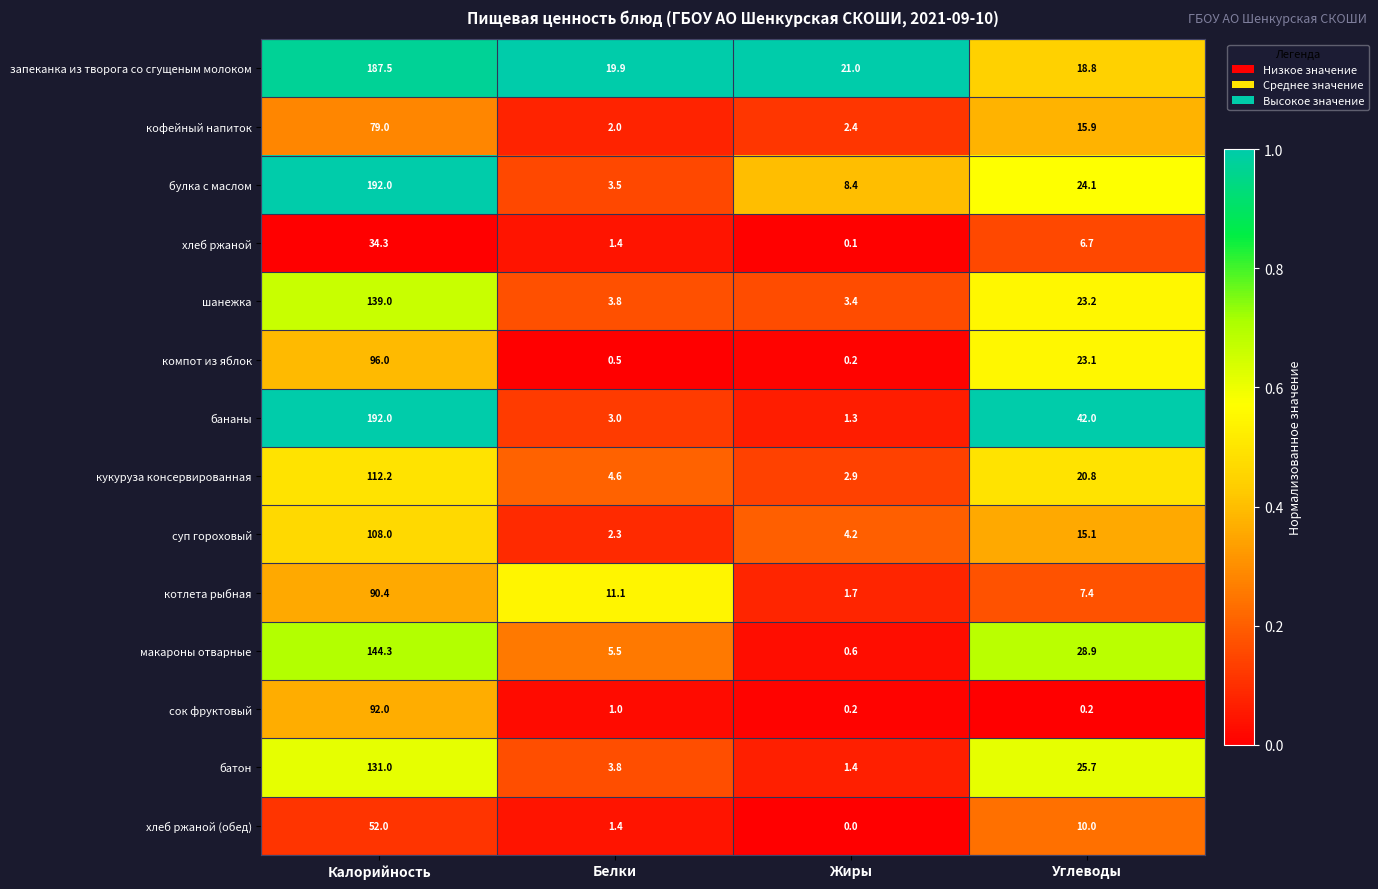

Rank the series at Углеводы from highest to lowest value.

бананы, макароны отварные, батон, булка с маслом, шанежка, компот из яблок, кукуруза консервированная, запеканка из творога со сгущеным молоком, кофейный напиток, суп гороховый, хлеб ржаной (обед), котлета рыбная, хлеб ржаной, сок фруктовый